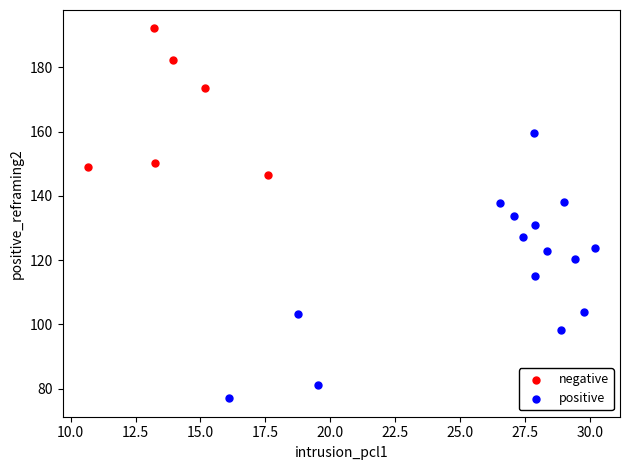

Which series has the largest Y range (max minus min)?

positive